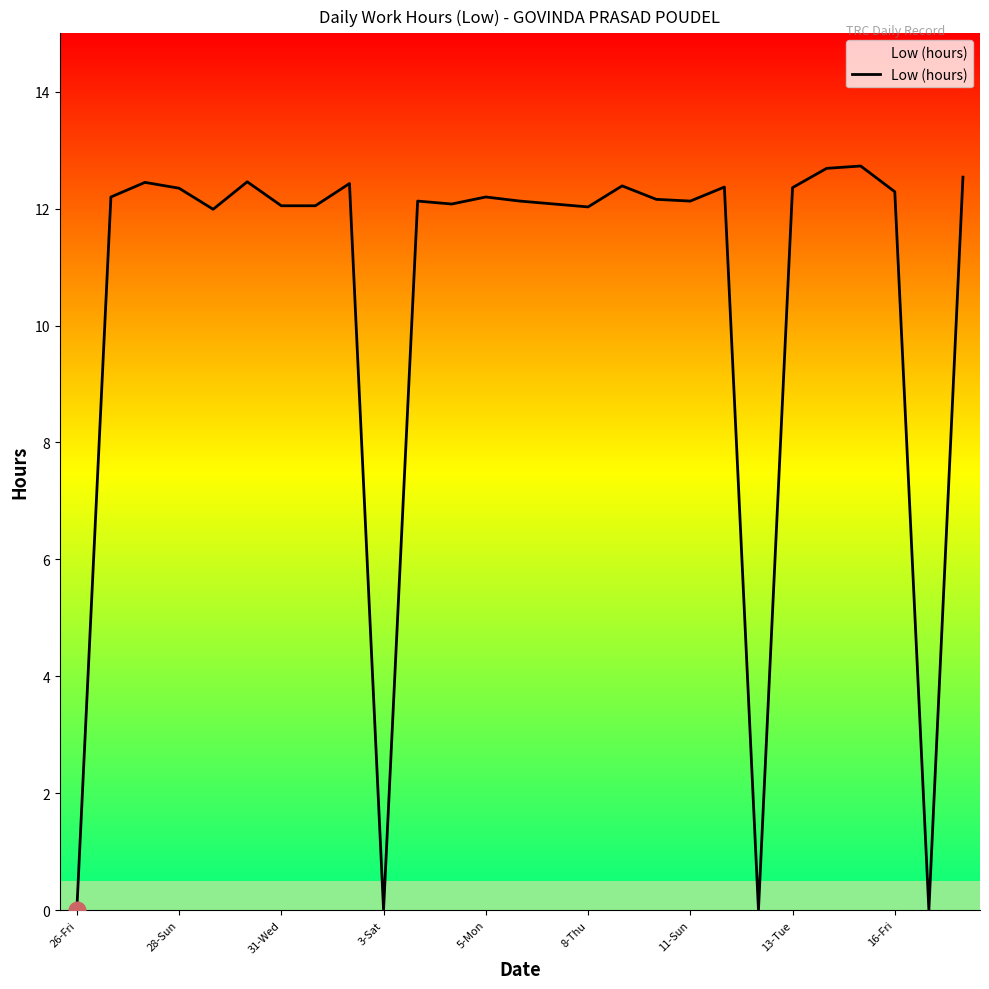

What is the maximum value for Low (hours)?

12.7